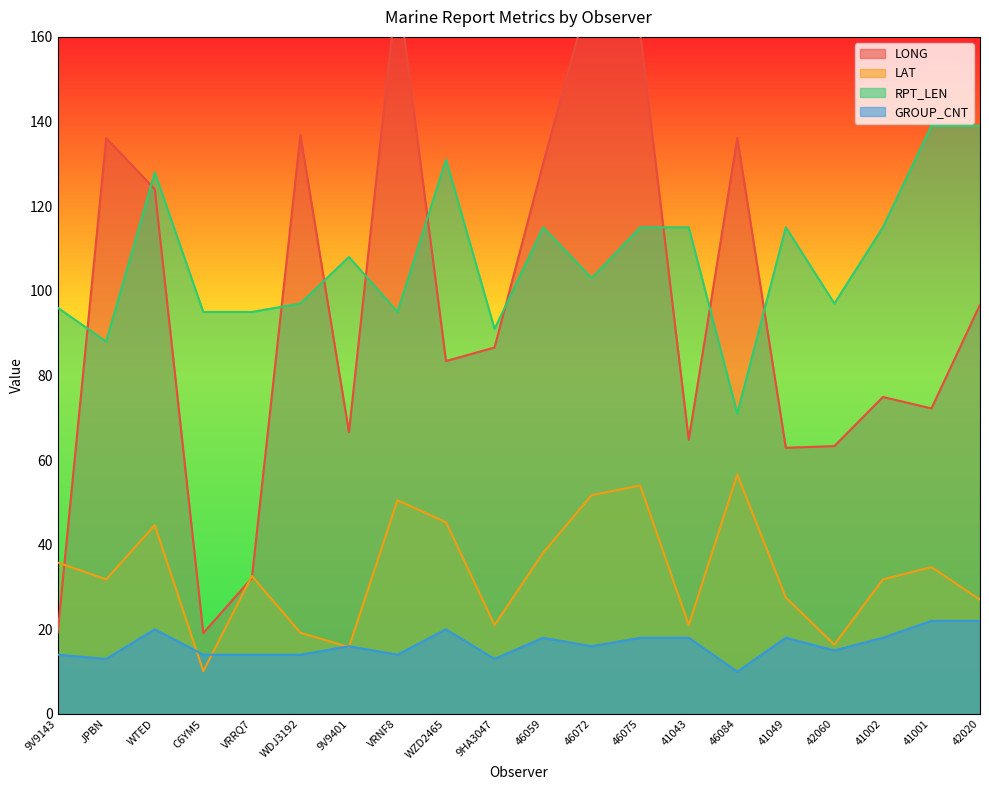

At which category is the sum across all series the highest?

46075